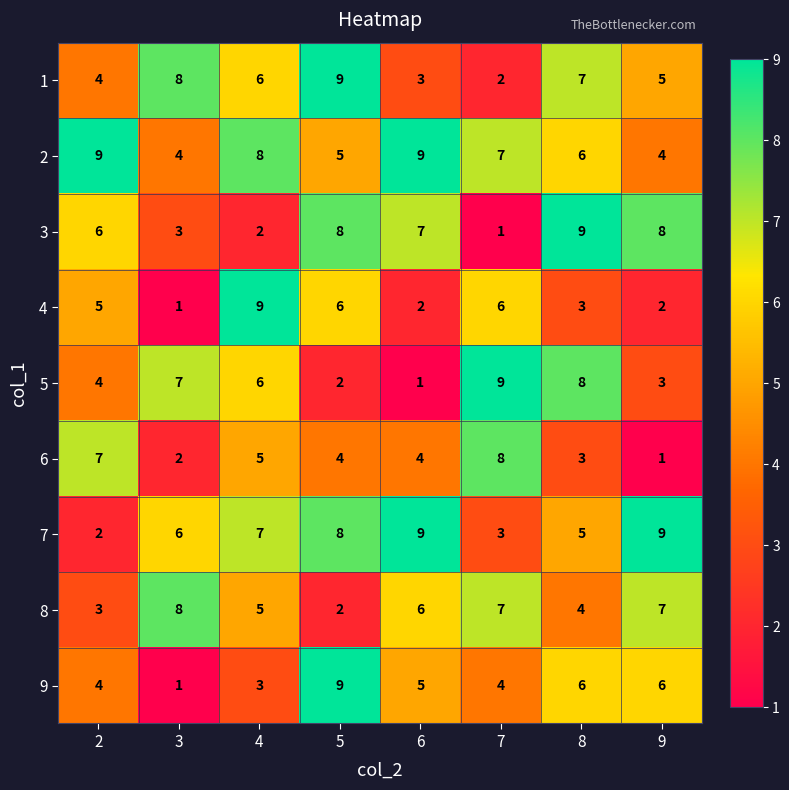

The 3 series shows 2 at 2. True or false?

False